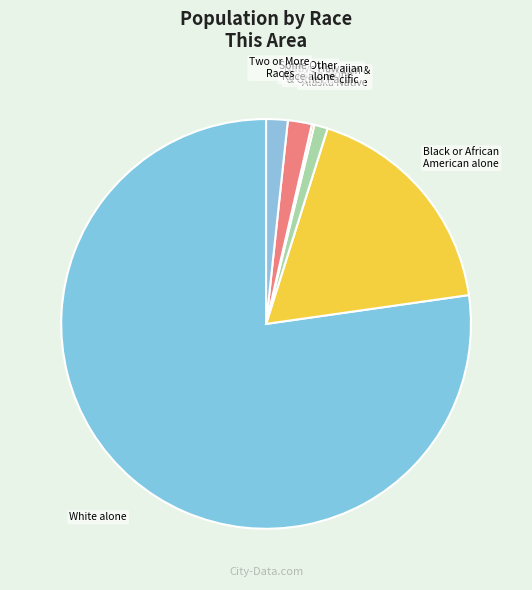

Count the number of slices in the pie.

7